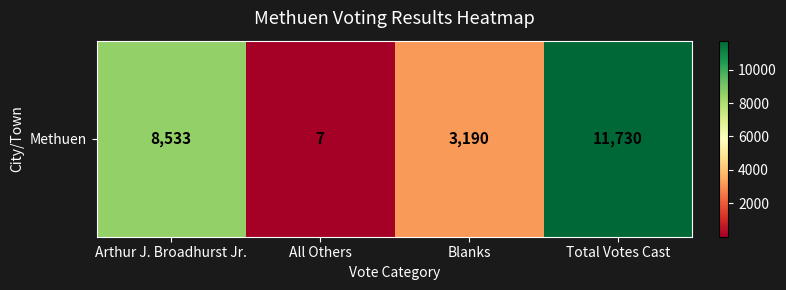

Rank the categories by value from highest to lowest.

Total Votes Cast, Arthur J. Broadhurst Jr., Blanks, All Others